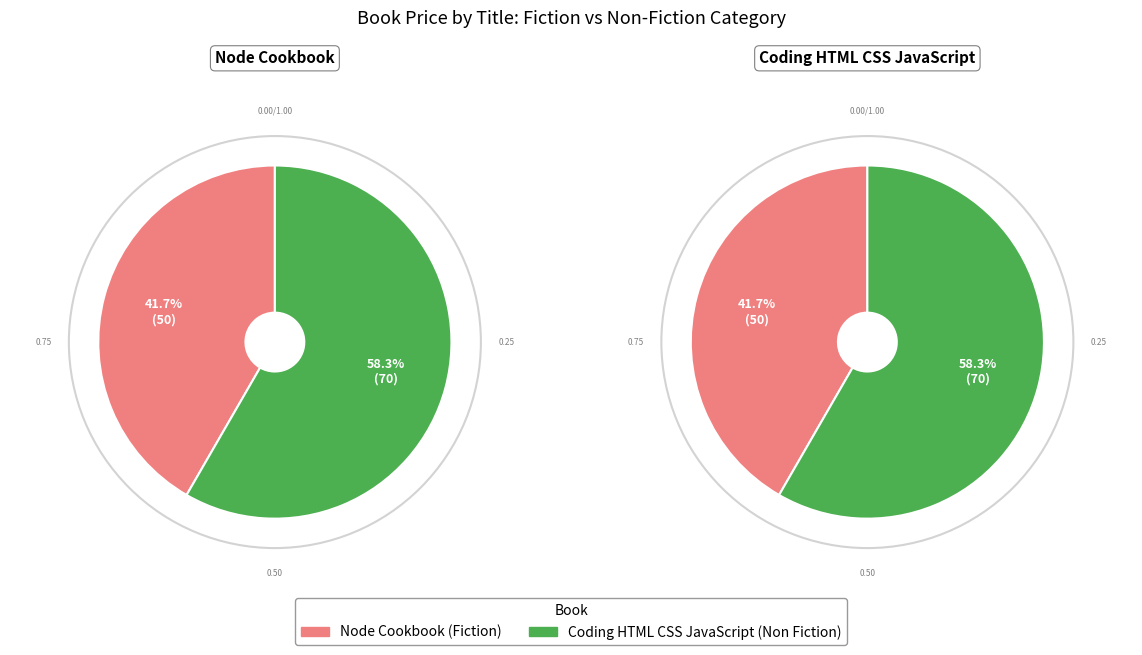

Do Node Cookbook and Coding HTML CSS JavaScript together represent more than half of the pie?

Yes